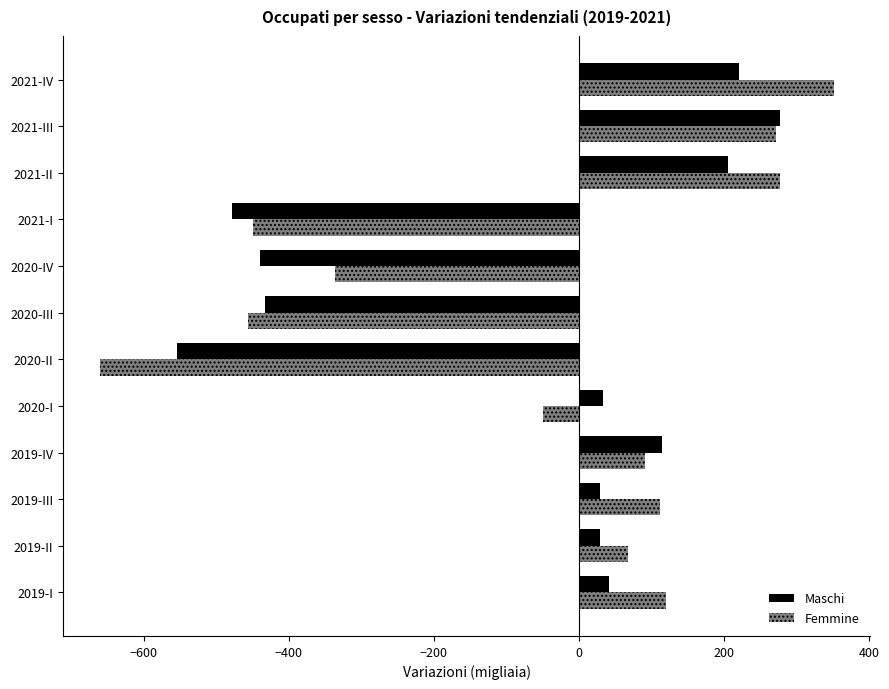

Is the value of Femmine at 2021-II greater than the value of Maschi at 2020-II?

Yes